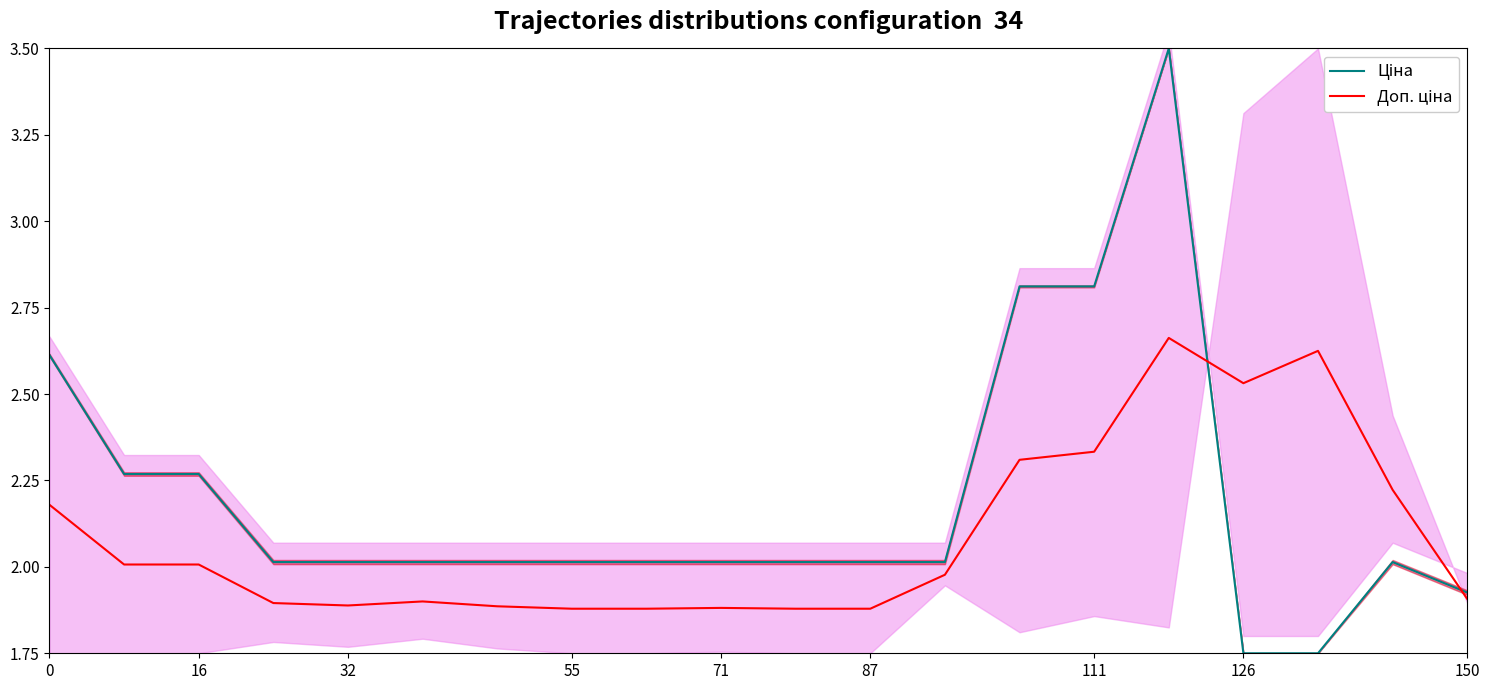

What is the spread (max minus min) of values at 111?

0.5